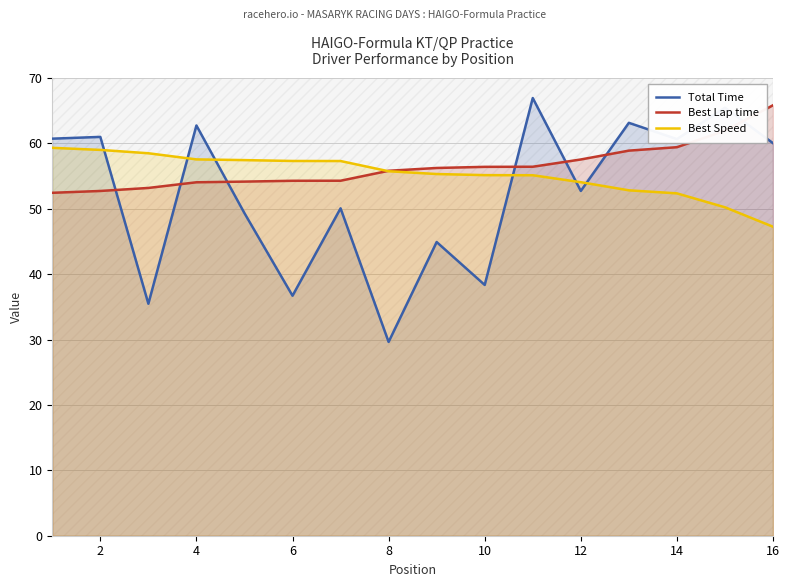

The Total Time series shows 44.6 at 14. True or false?

False